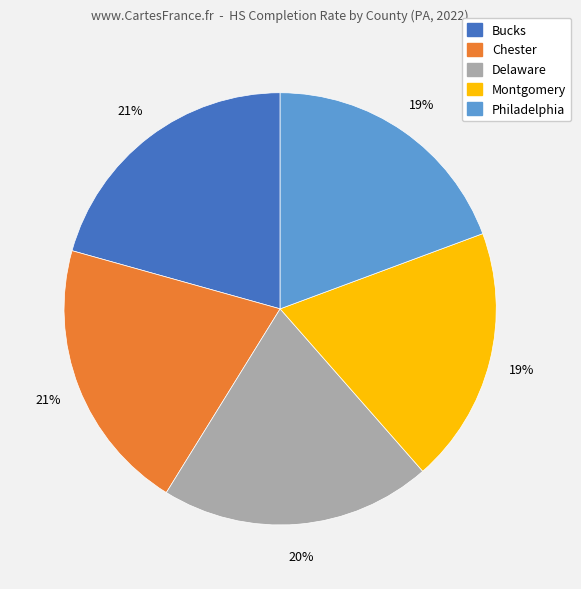

To the nearest percent, what percentage of the pie is Montgomery?

19%